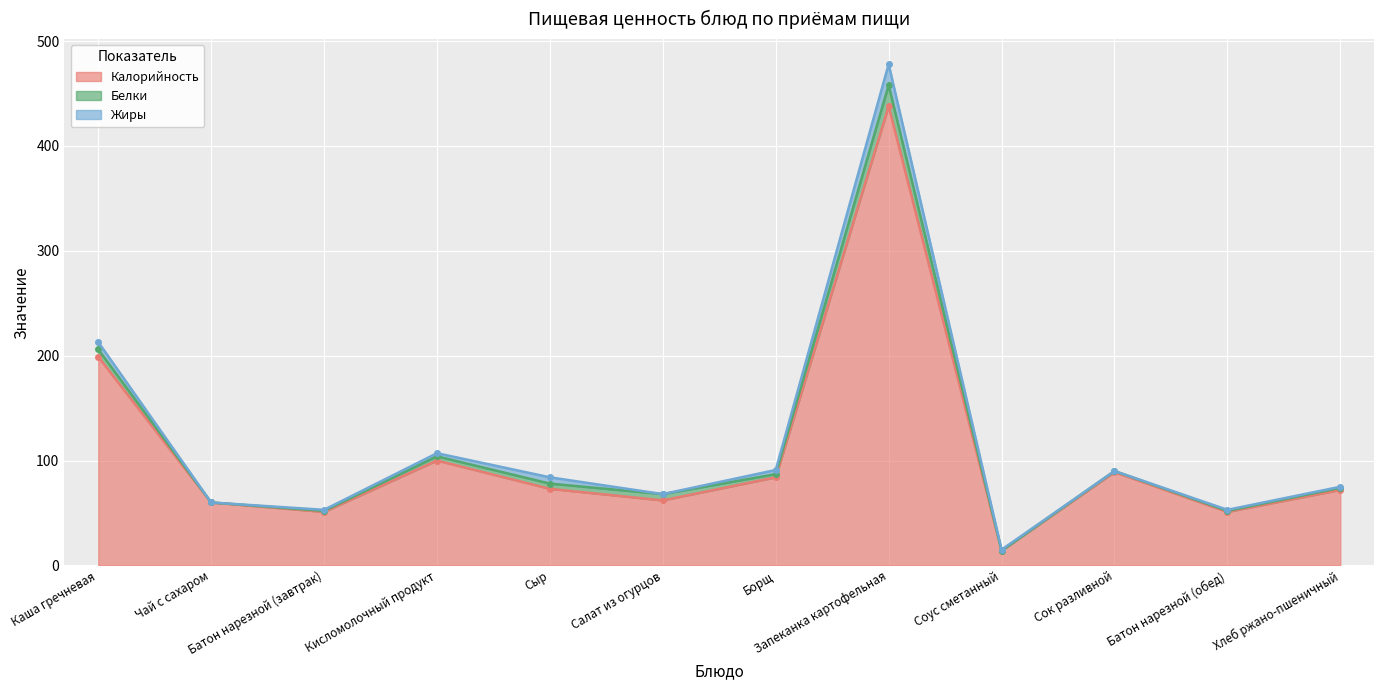

Read the Калорийность value at Сок разливной.

89